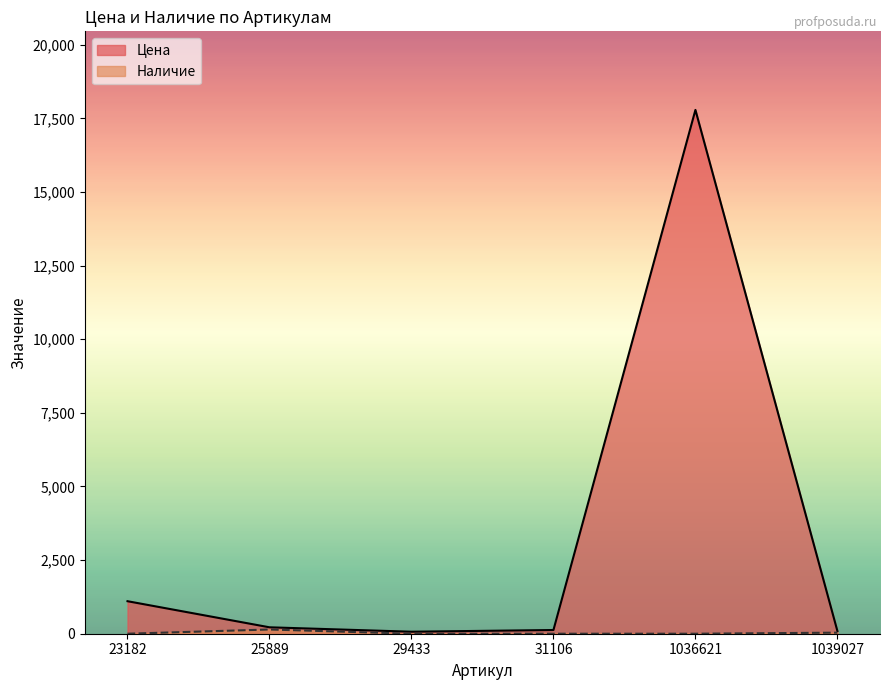

At which label is Наличие closest to 72?

1039027